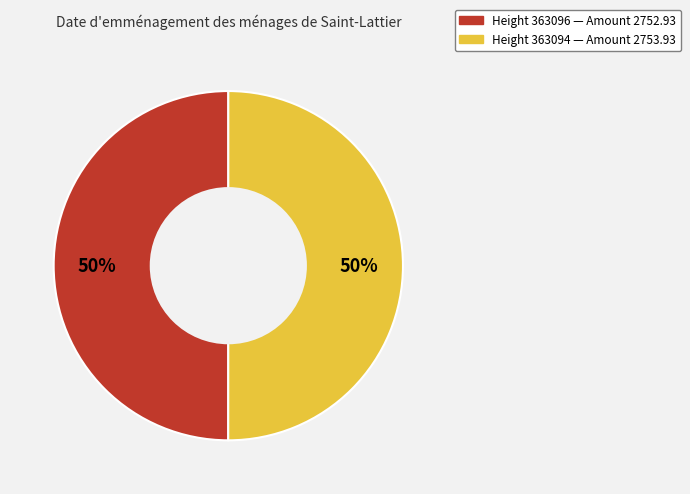

To the nearest percent, what is the average slice percentage?

50%